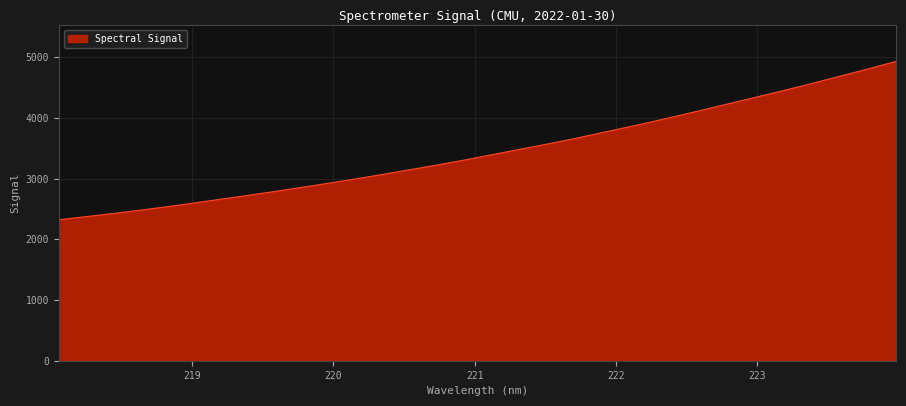

What is the smallest value displayed?

2322.2